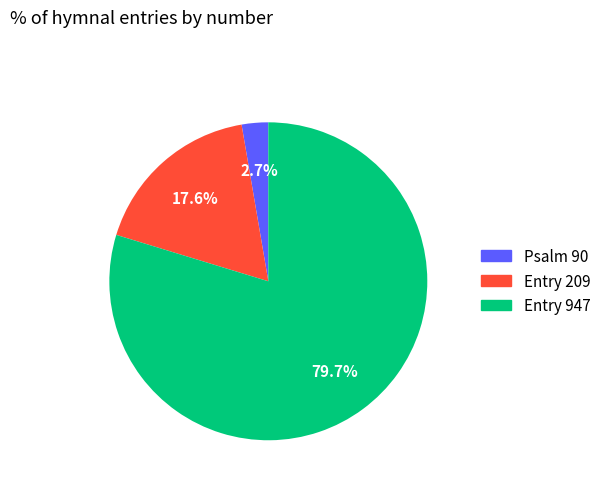

Does any single category account for the majority?

Yes